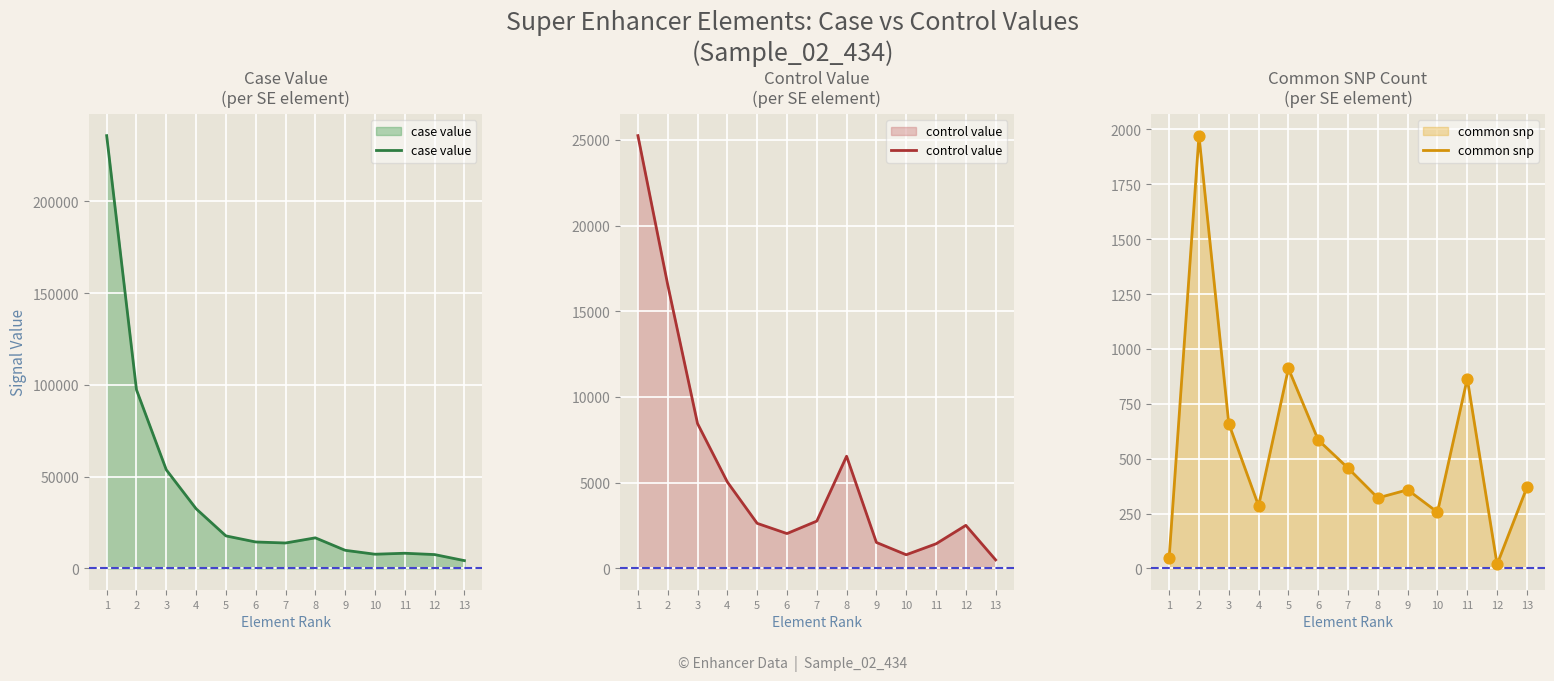

Which series reaches the maximum Y coordinate?

case value